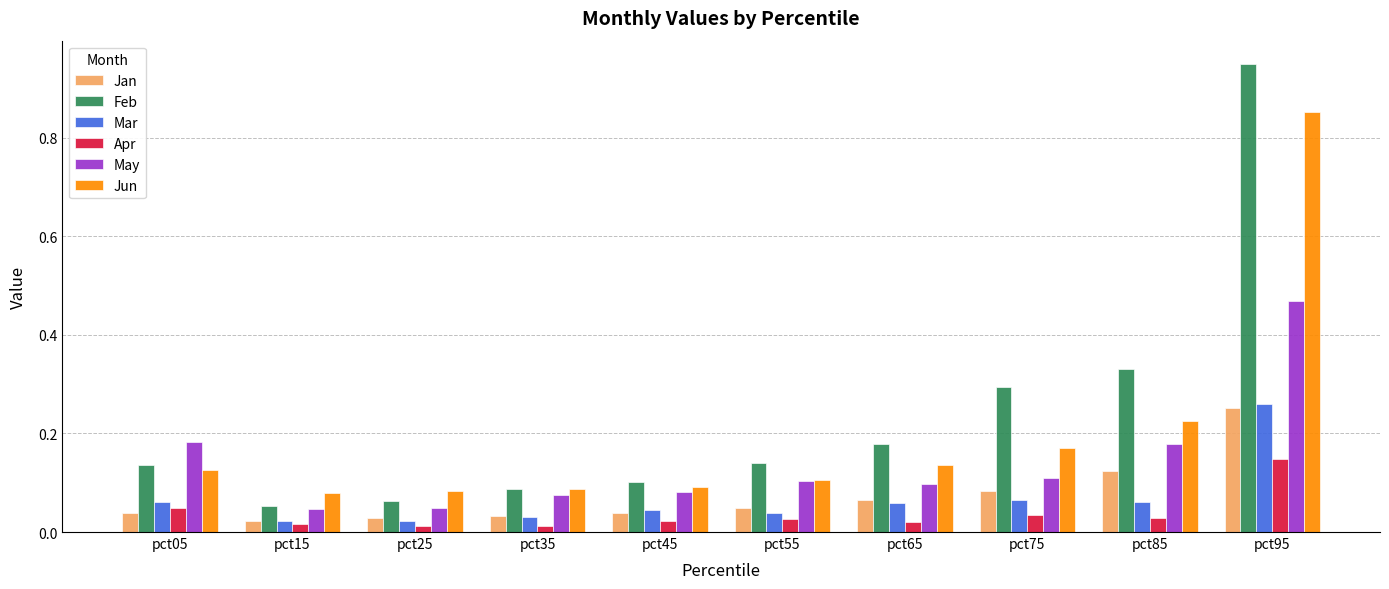

At which label does Jun reach its peak?

pct95